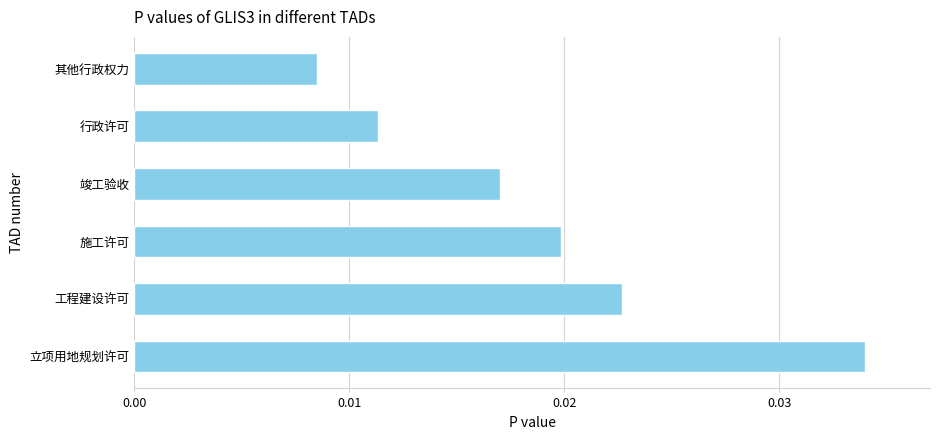

Rank the categories by value from lowest to highest.

其他行政权力, 行政许可, 竣工验收, 施工许可, 工程建设许可, 立项用地规划许可